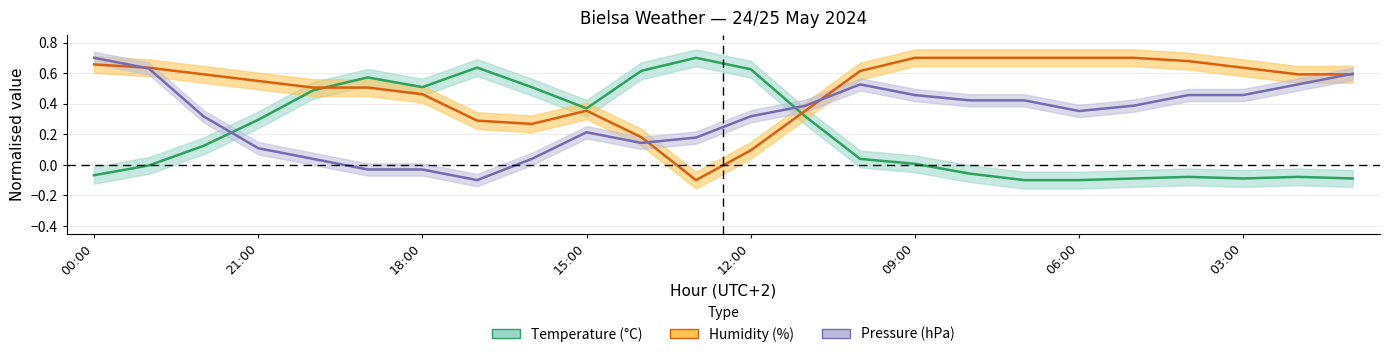

What is the label of the 3rd point from the left?

22:00